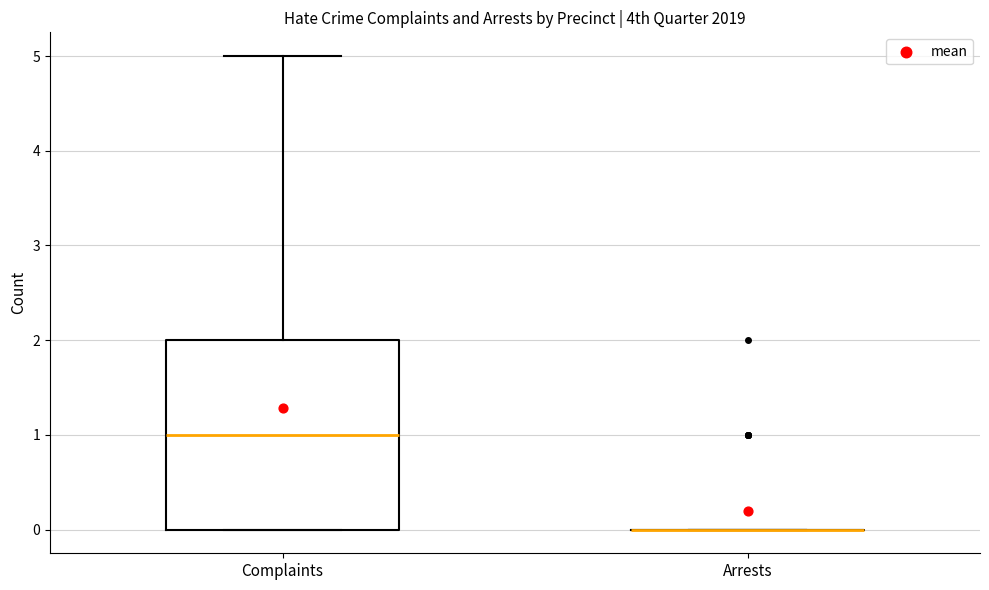

Reading left to right, transcribe this box plot: for each box, give where its median line is, the range the box spans, and where its two whiskers end, as read against the y-axis. The values are not printed on the chart, so give them approximately, as read against the axis.

Complaints: median 1, box 0 to 2, whiskers 0 to 5
Arrests: box collapsed to a line at 0, whiskers 0 to 0